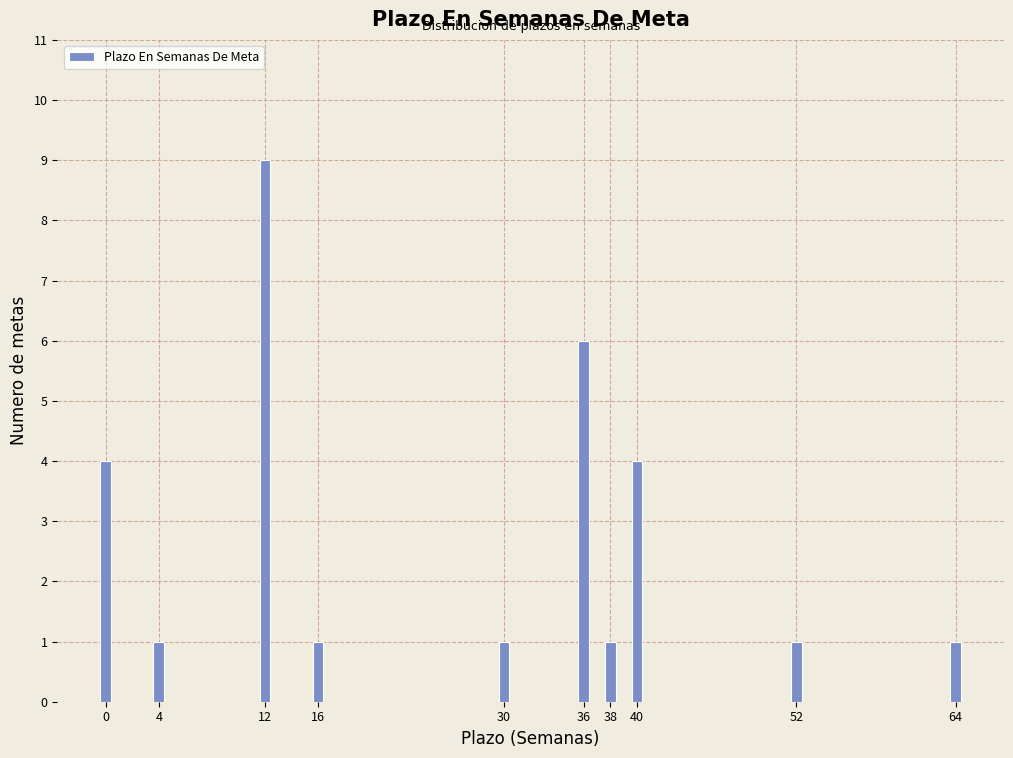

Reading left to right, what are all the values shown in this chart?

0=4	4=1	12=9	16=1	30=1	36=6	38=1	40=4	52=1	64=1